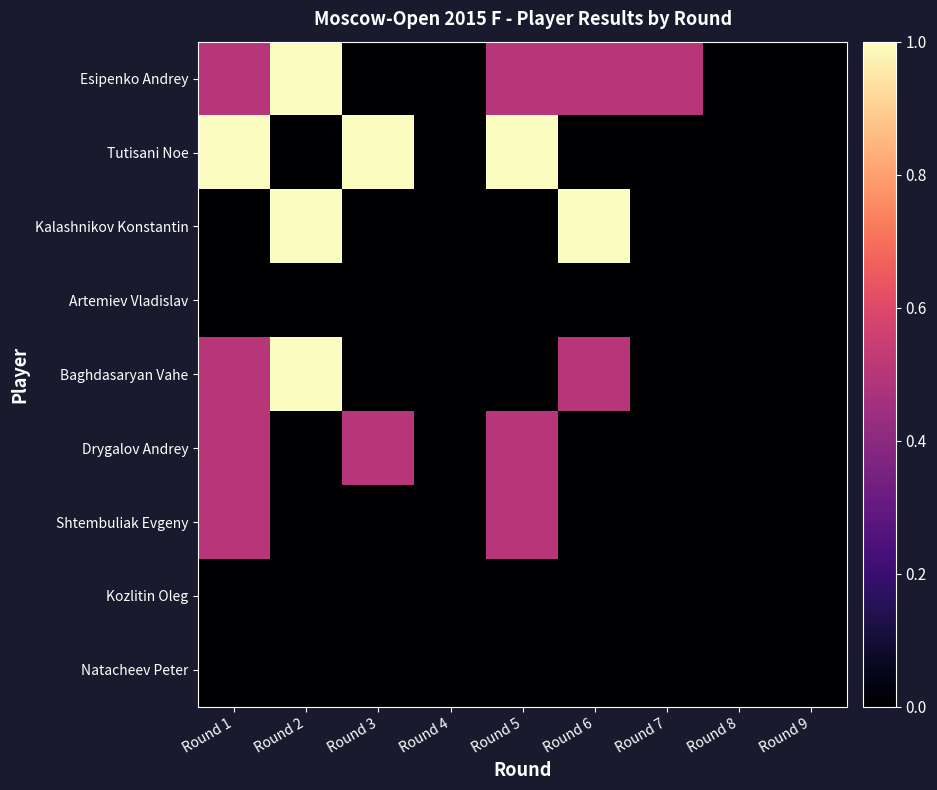

At how many categories does at least one series exceed 0?

6